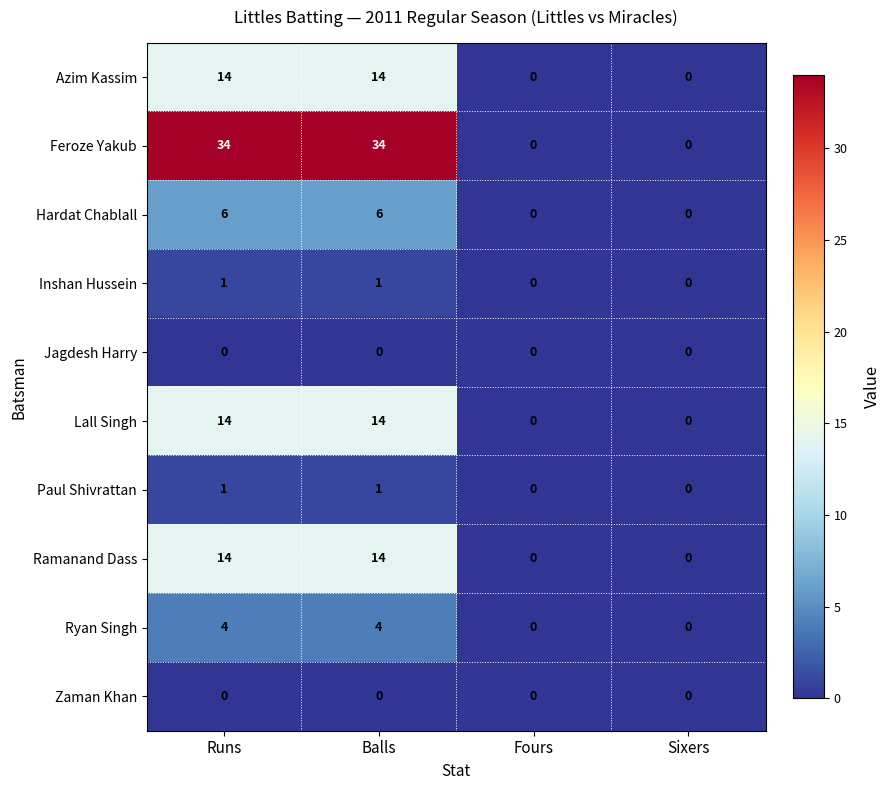

What is the highest value of the Ryan Singh series?

4